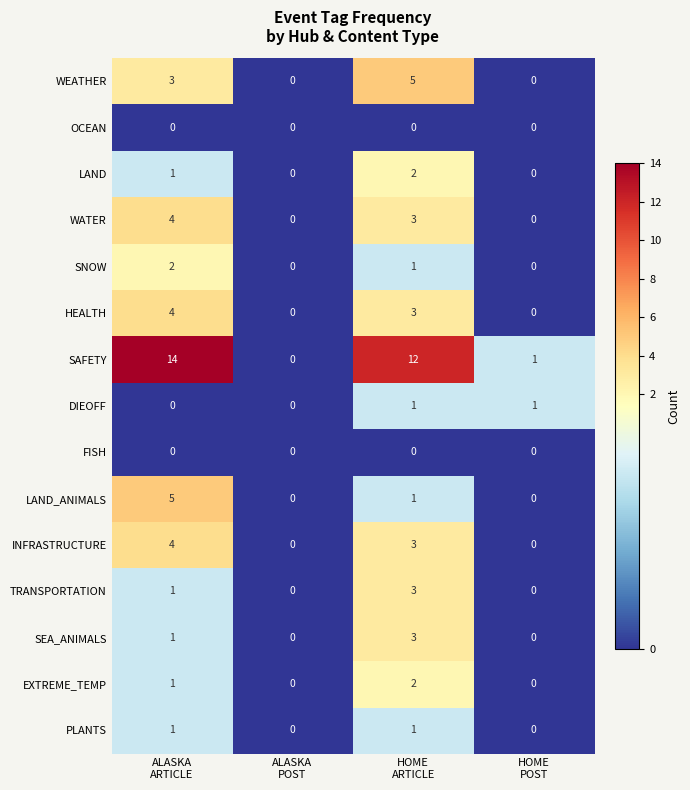

Which series has the widest spread of values?

SAFETY